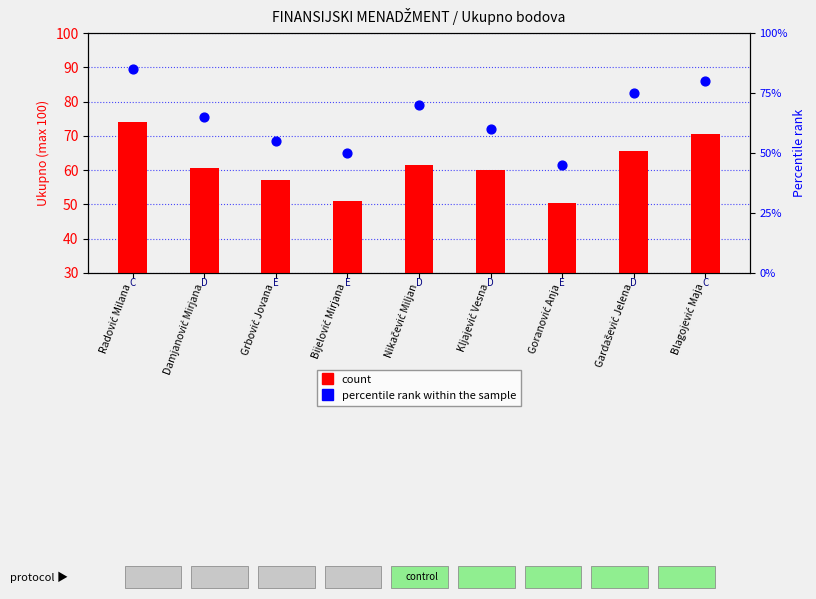

Which series reaches the maximum Y coordinate?

count